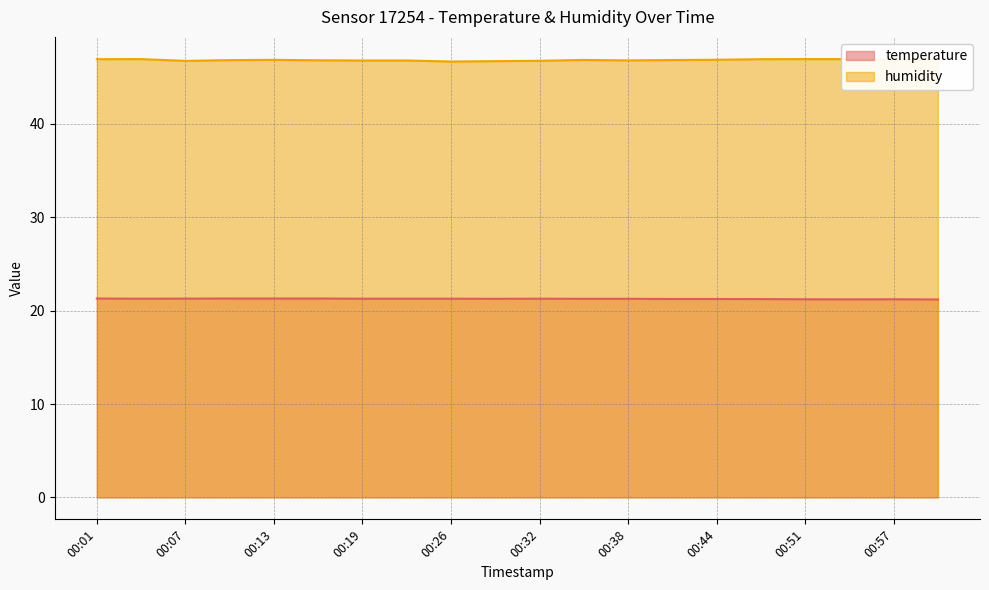

What are all the series names shown in the legend?

temperature, humidity